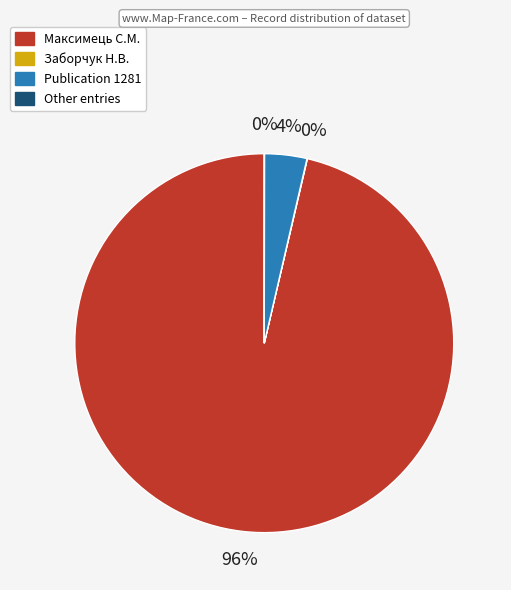

To the nearest percent, what is the average slice percentage?

25%